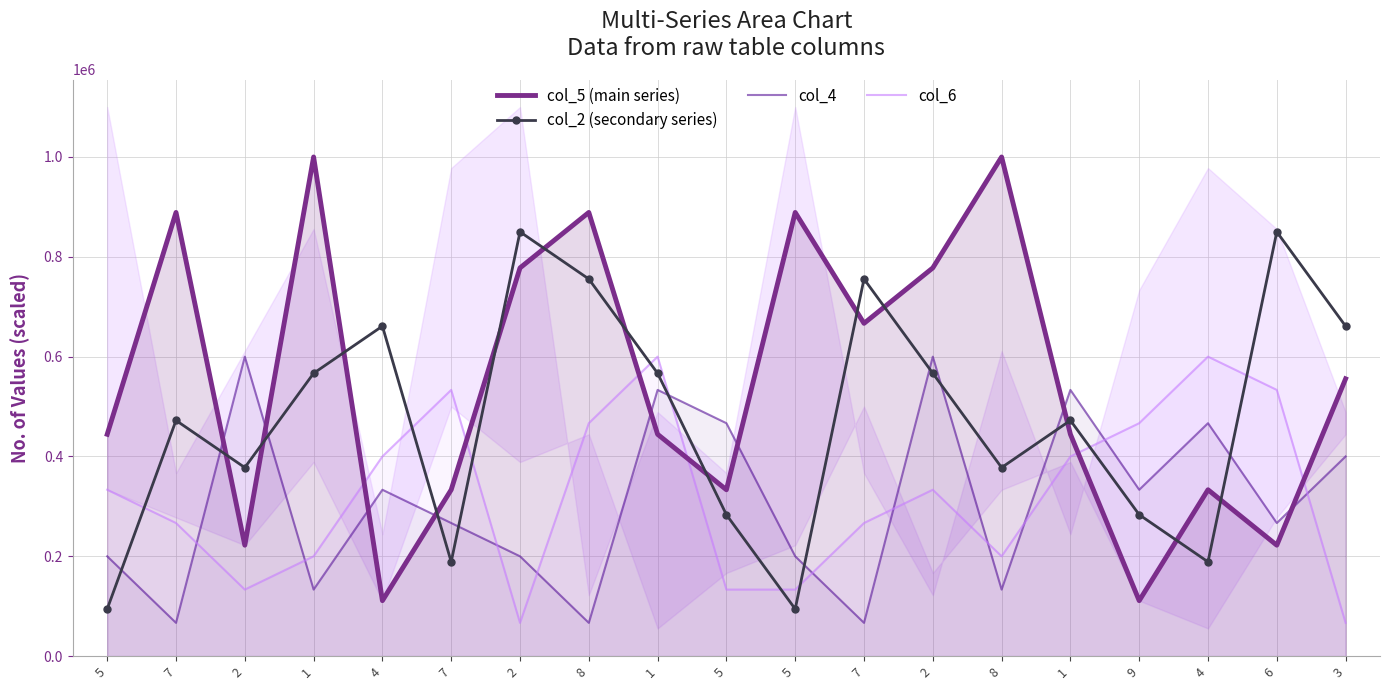

Between 7 and 5, which is larger?

7